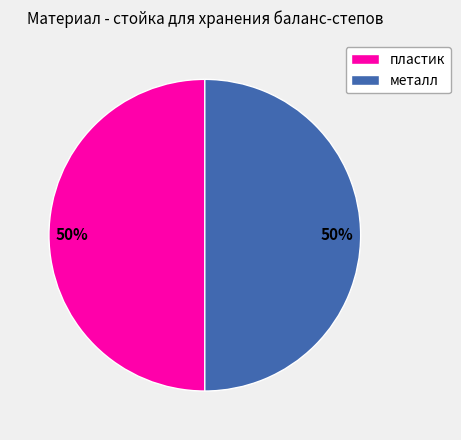

How many segments does this pie chart have?

2